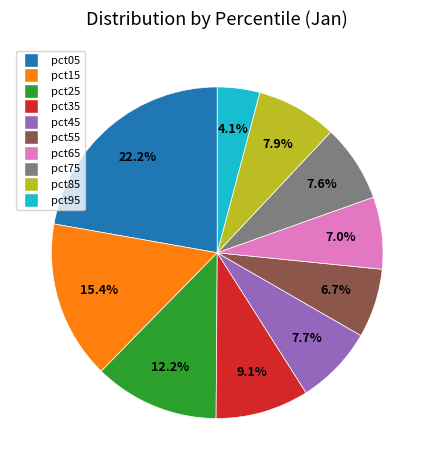

Which category has the biggest portion of the pie?

pct05